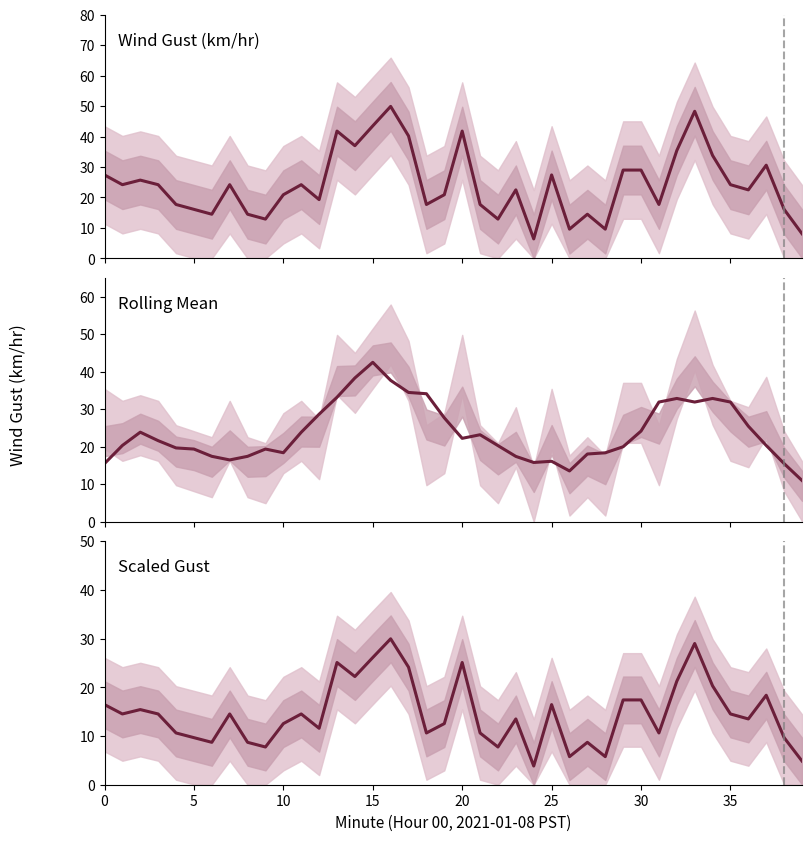

What is the minimum value for Rolling Mean?

11.0